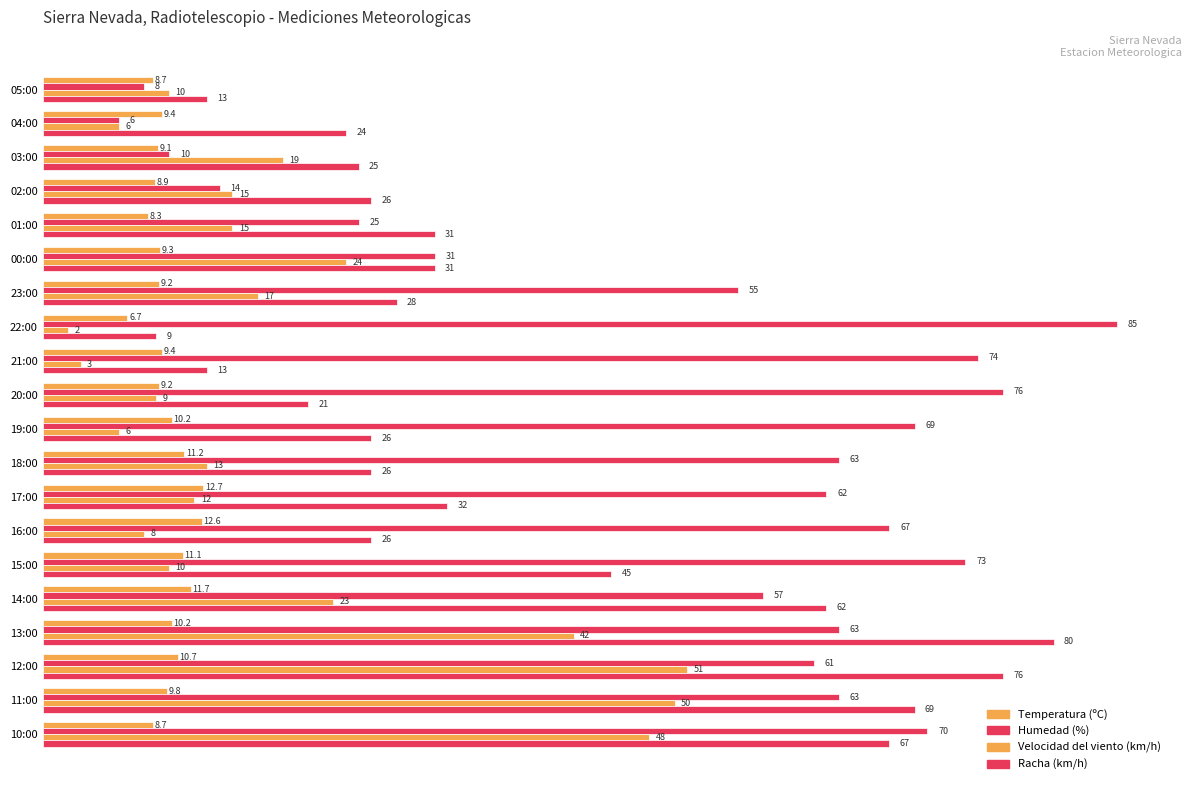

How many data points does each series have?

20